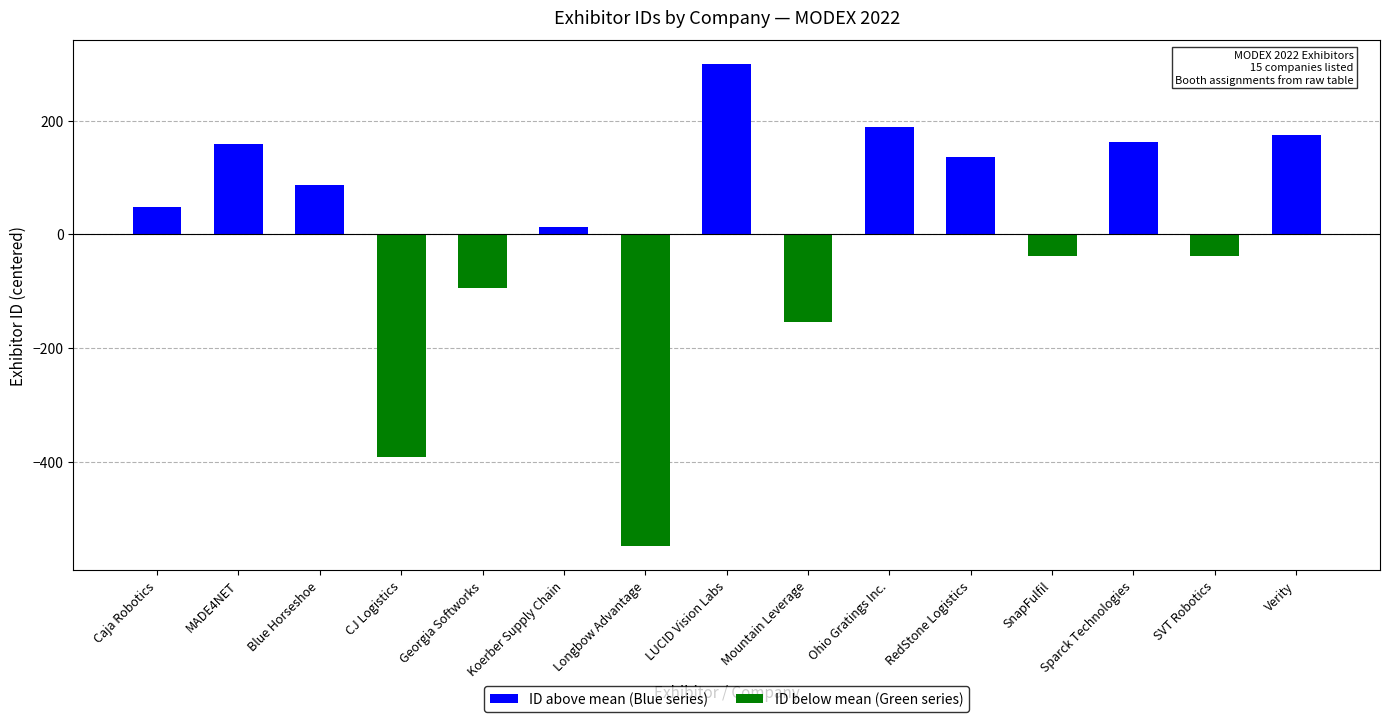

Does the chart contain any negative values?

Yes